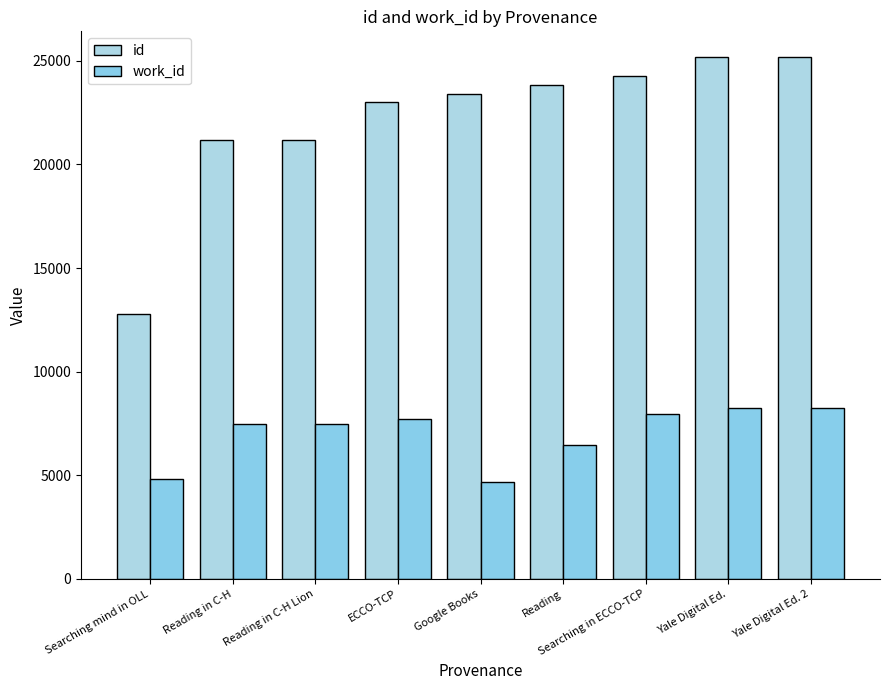

True or false: id has a value of 23854.0 at Reading.

True